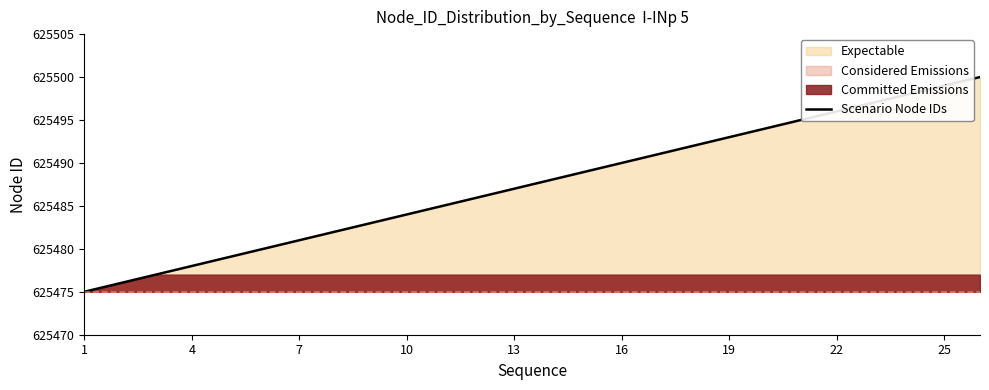

The value of Scenario Node IDs at 1 is 126827. True or false?

False